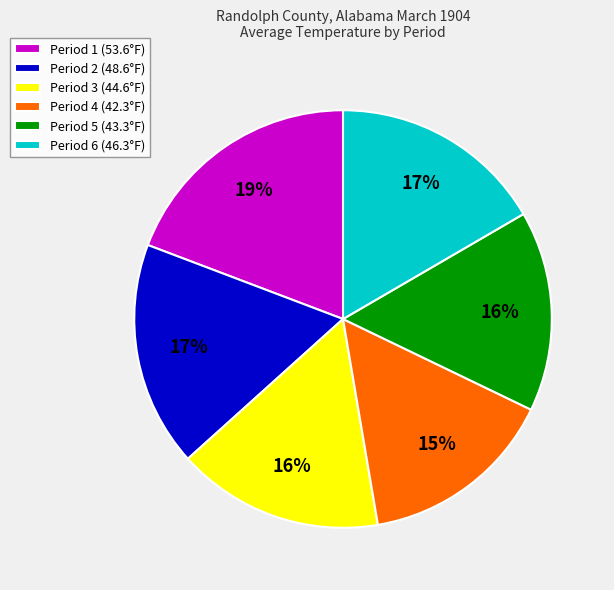

What is the largest slice in the pie chart?

Period 1